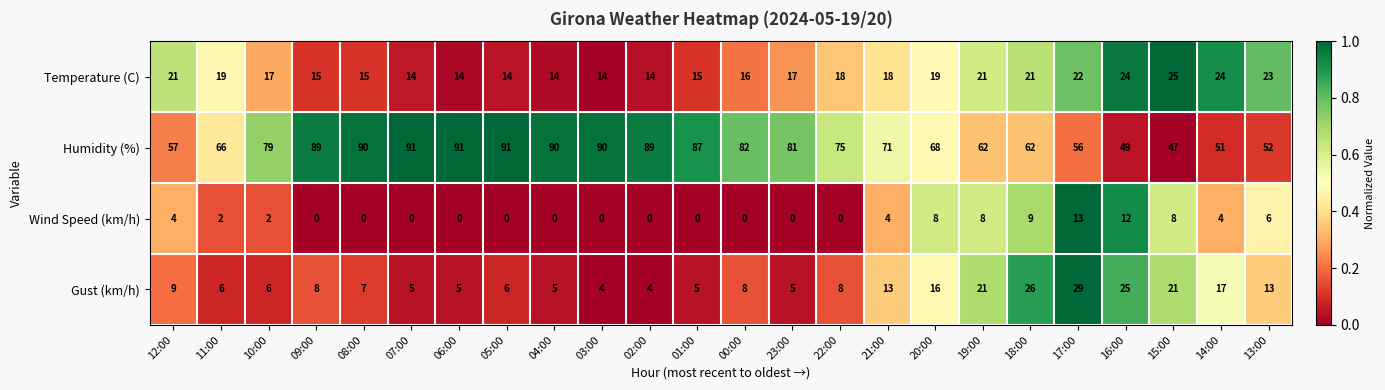

Count the number of data series in this chart.

4